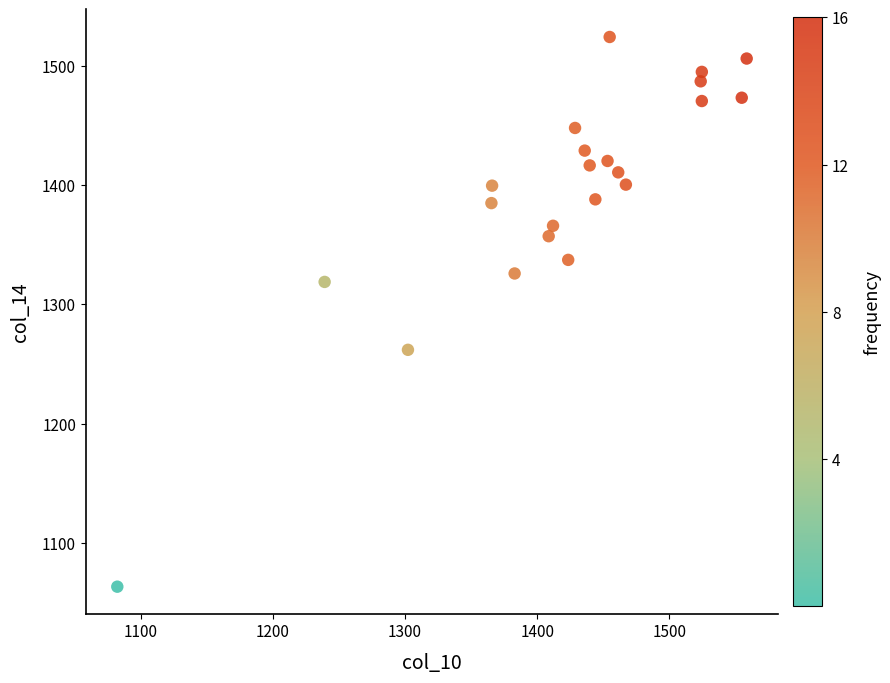

What is the range of Y values (max minus min)?

460.9